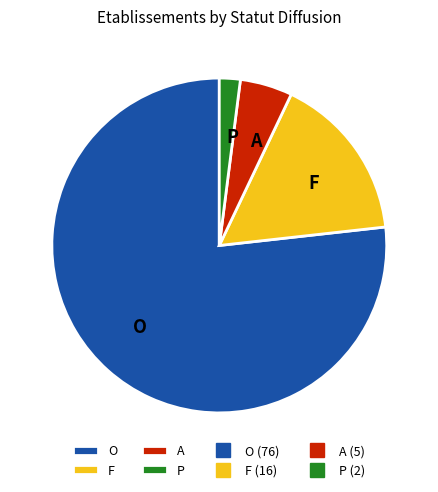

The O slice represents 77% of the pie. True or false?

True